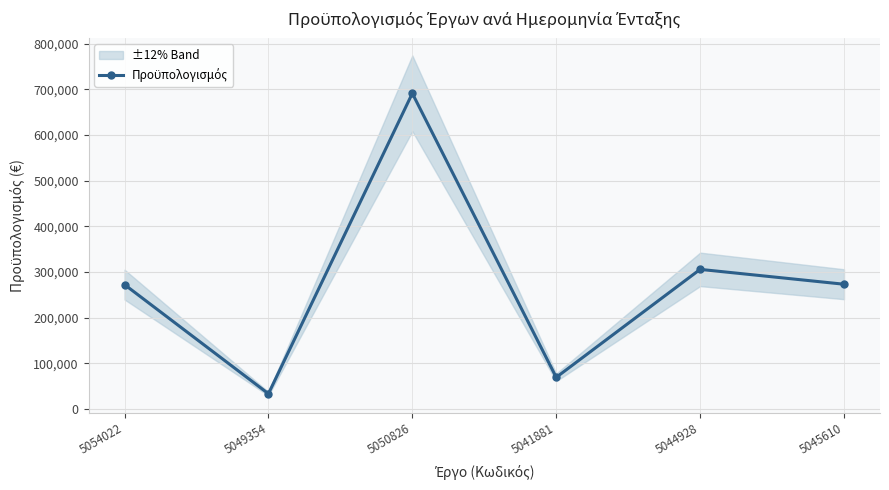

What is the difference between the maximum and minimum values?

657783.3